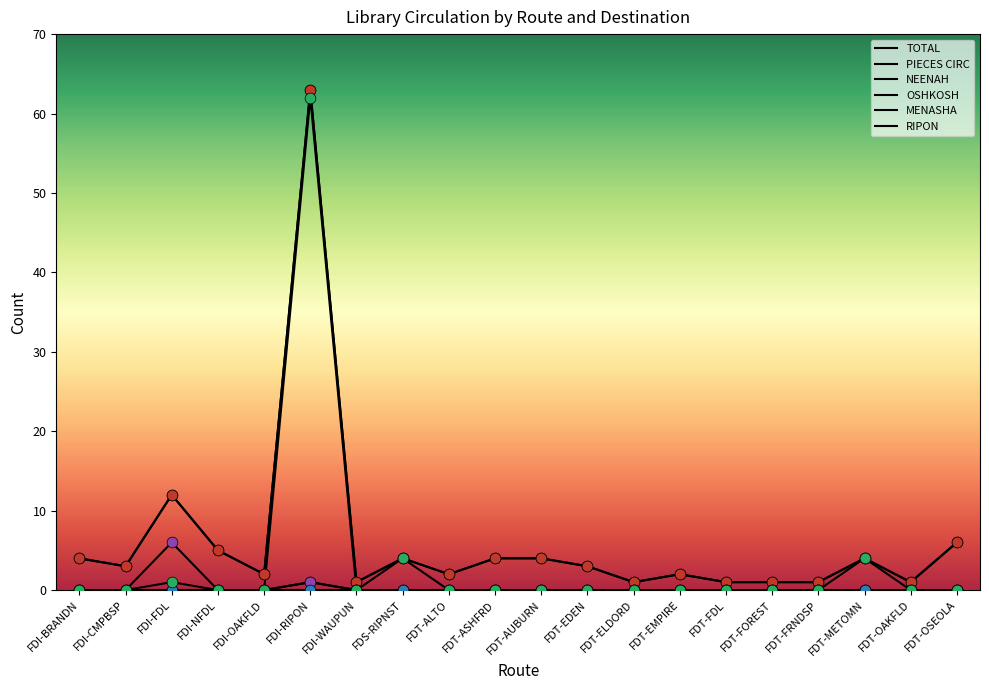

Does the chart have visible grid lines?

No